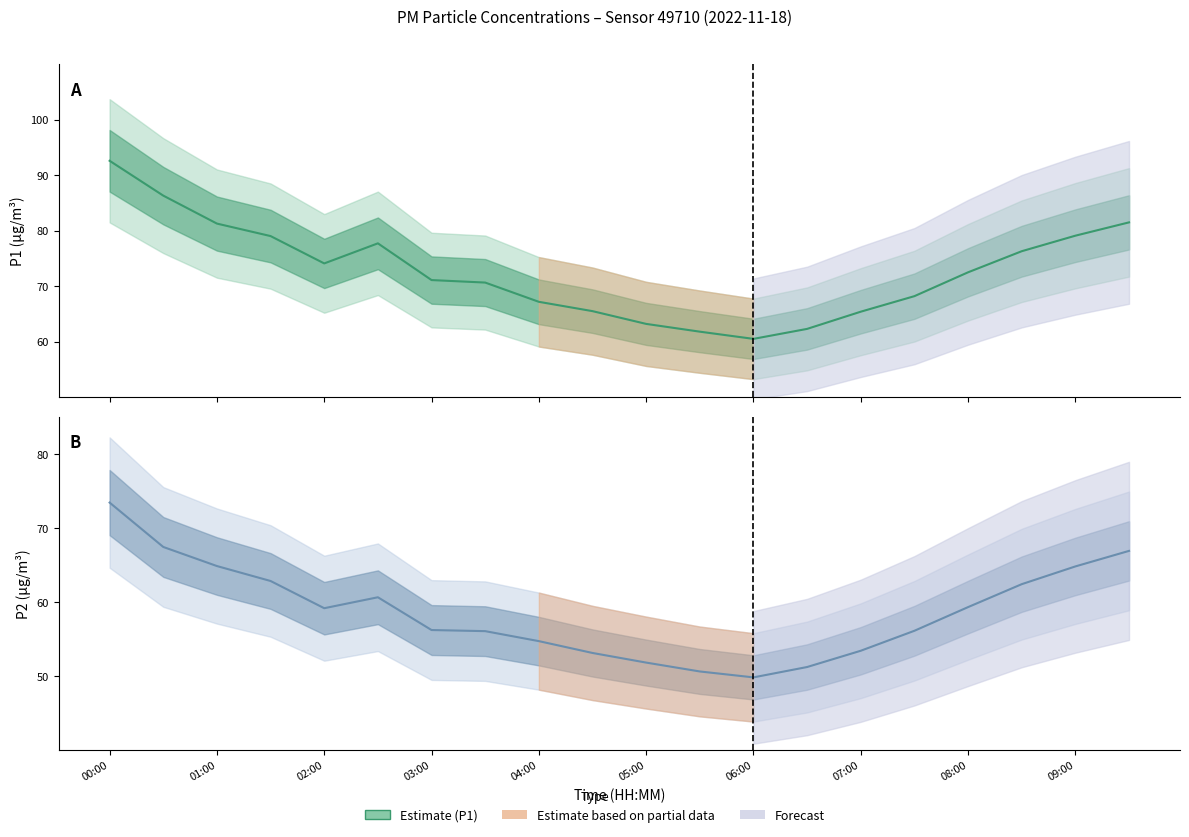

Does the chart display data point markers on the line(s)?

No